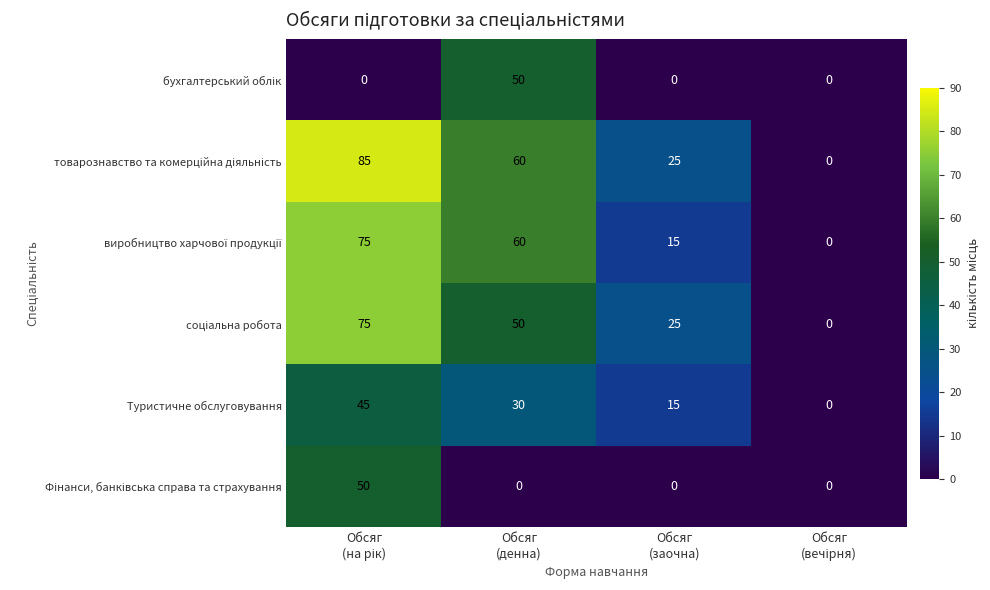

How many categories are shown in the chart?

4